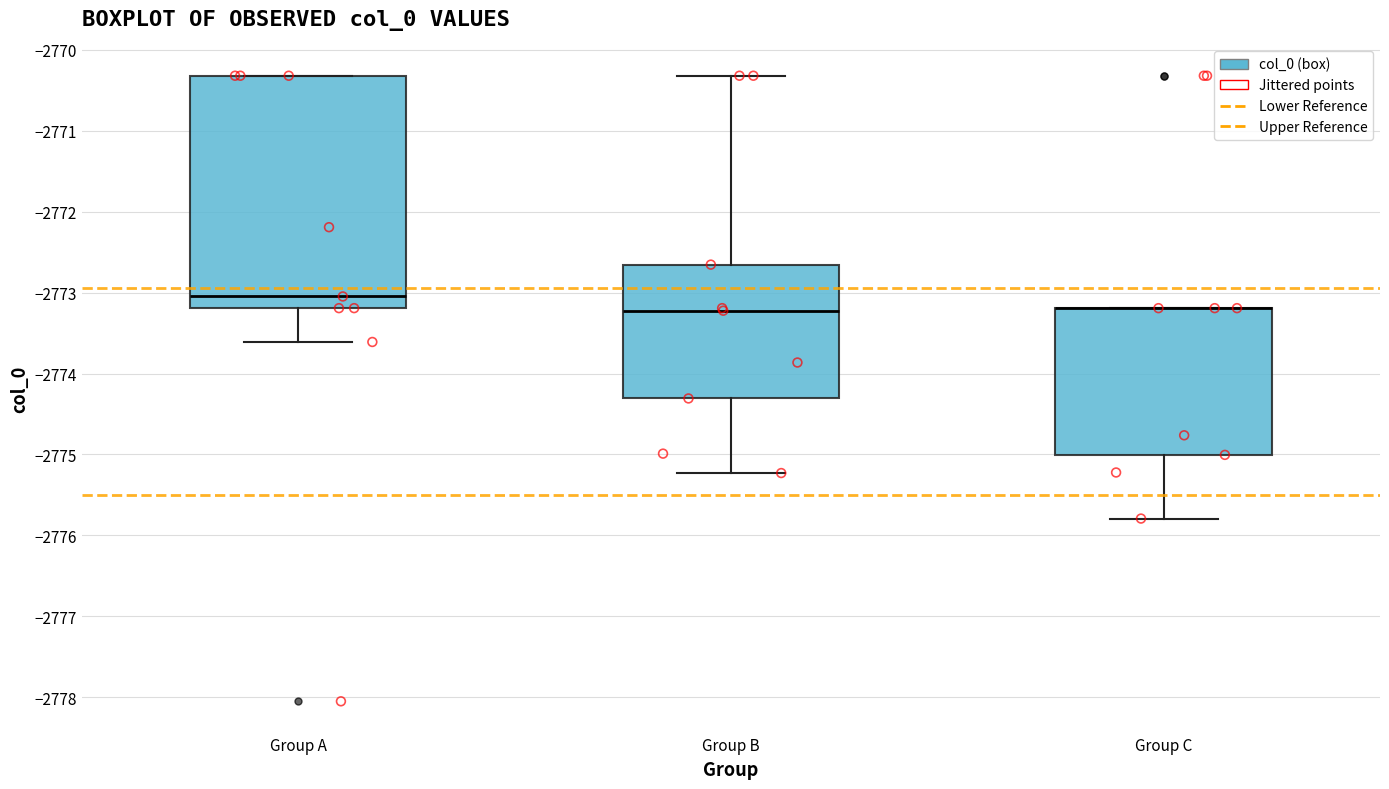

Where does the lower whisker of the box for Group B end on the y-axis? The values are not printed on the chart, so give them approximately, as read against the axis.

-2775.2